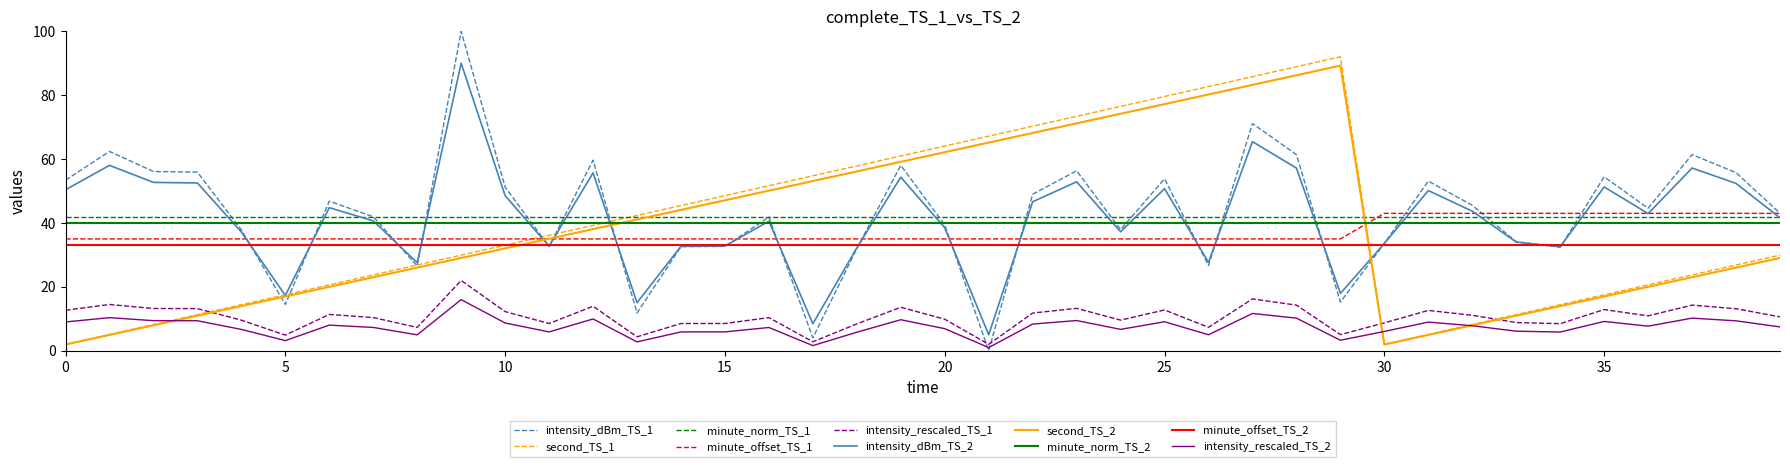

What is the greatest value displayed?

100.0